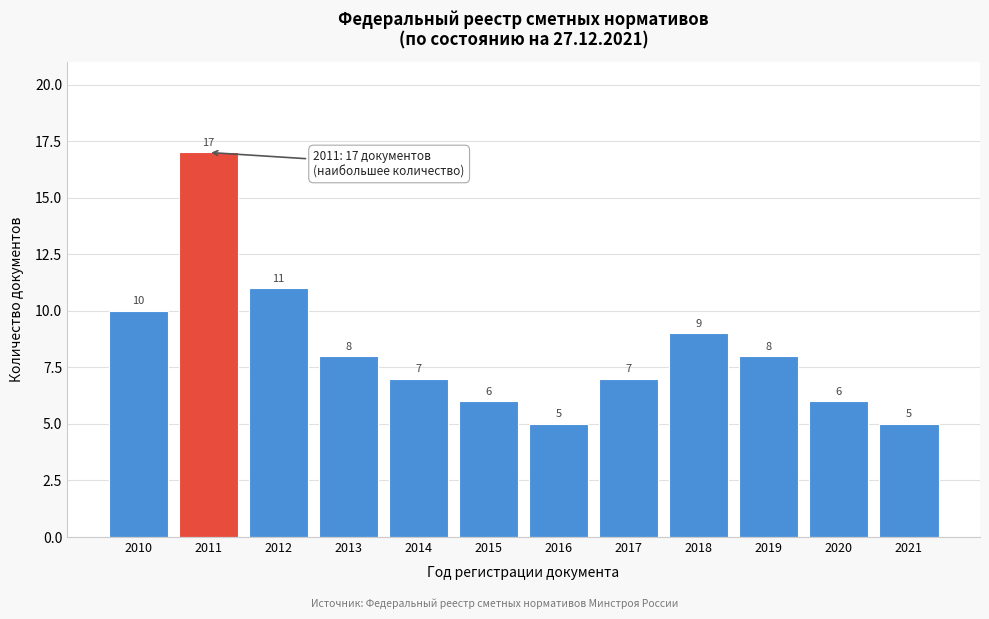

Reading left to right, transcribe all the data shown in this chart.

10	17	11	8	7	6	5	7	9	8	6	5